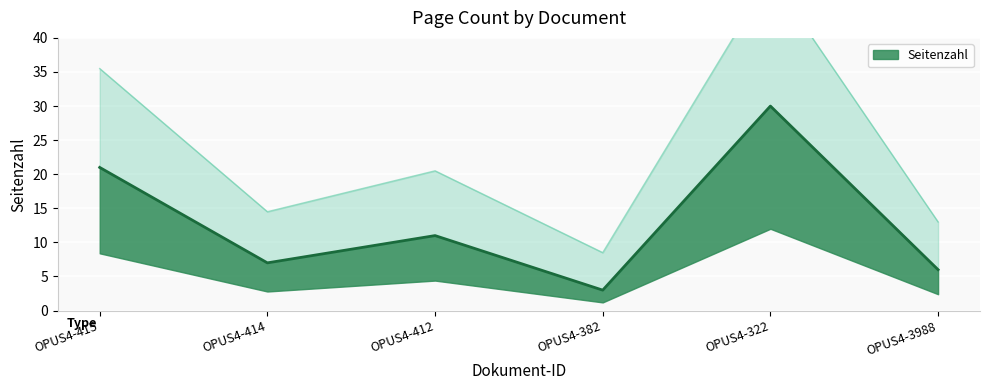

What position from the left is OPUS4-412?

3